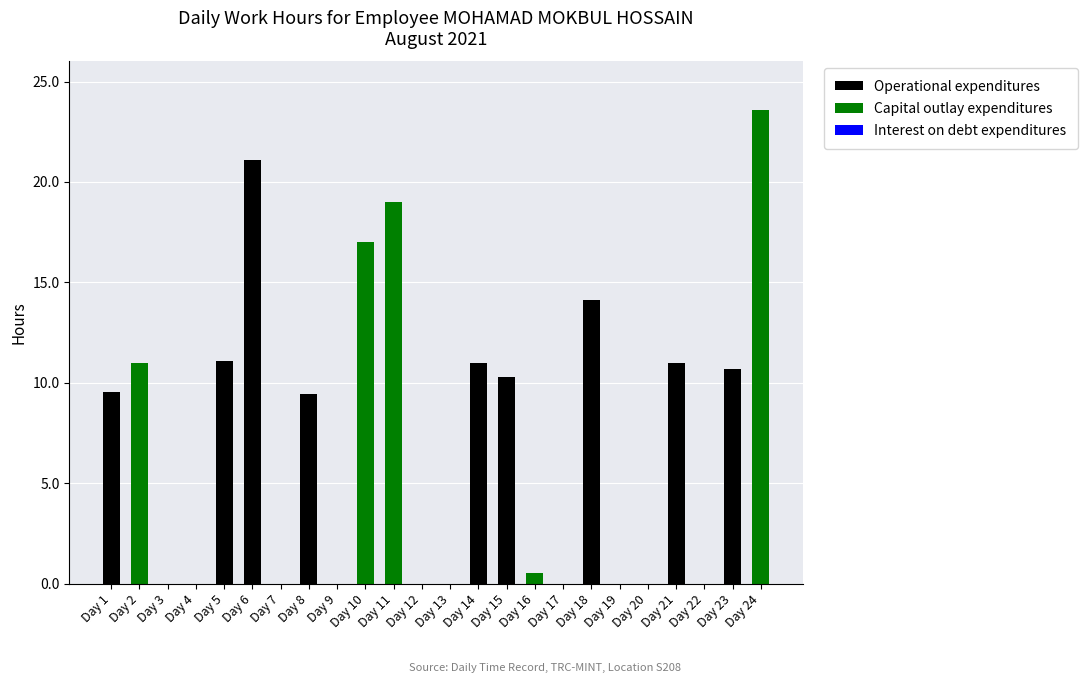

How many categories are shown in the chart?

24